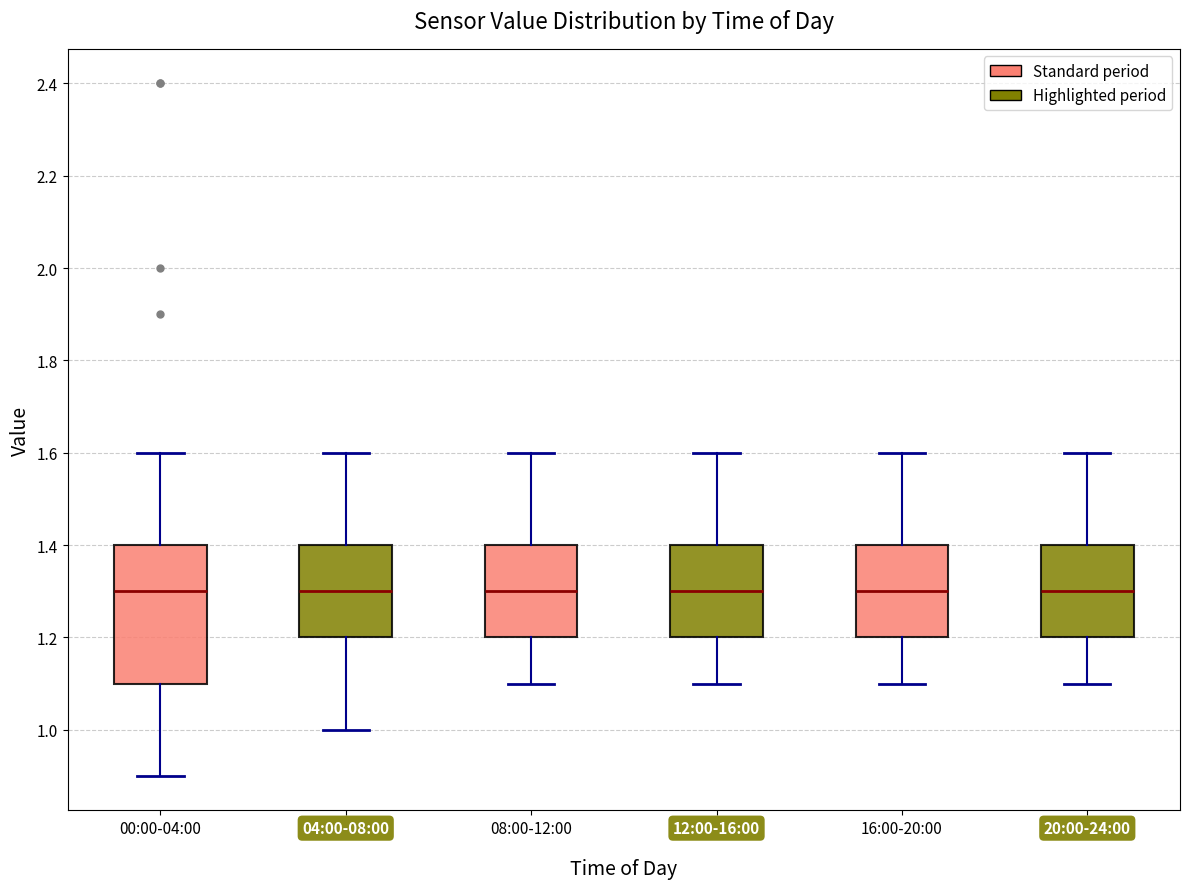

Which box is the tallest, from its lower edge to its upper edge?

00:00-04:00